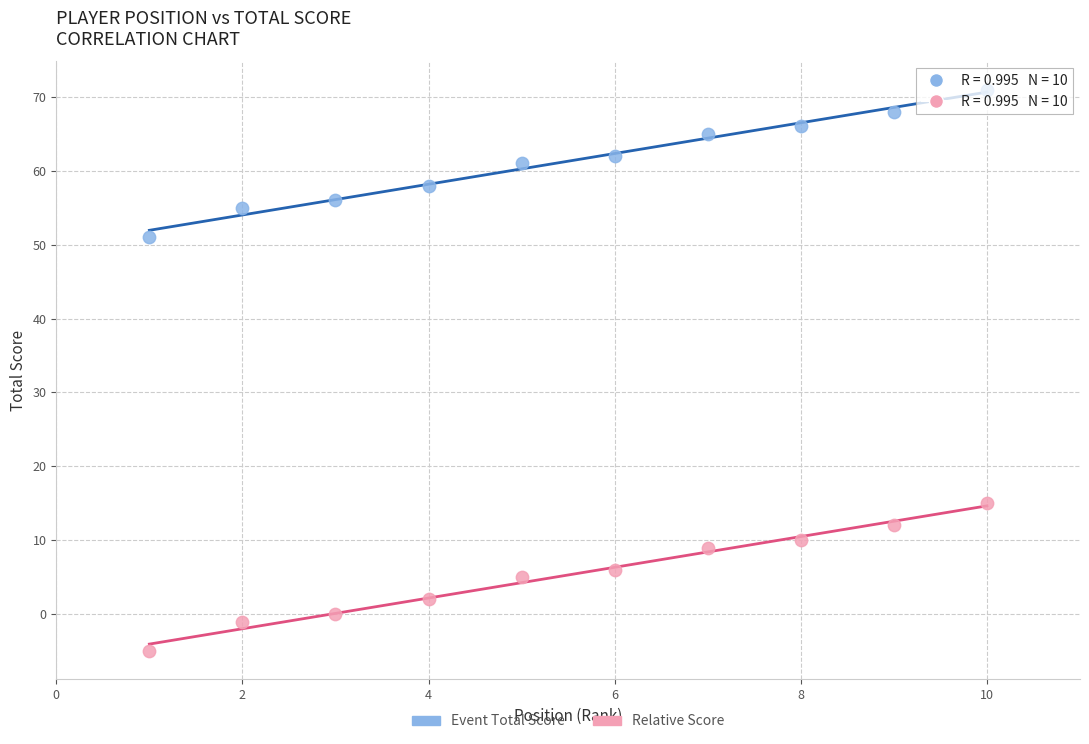

What is the X range (max minus min) for the scatter plot?

9